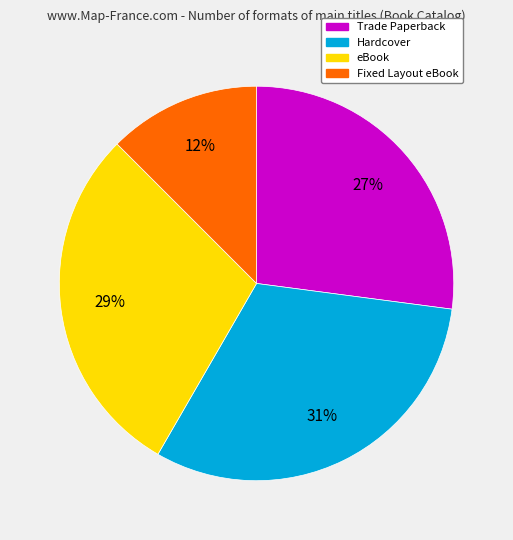

How many segments does this pie chart have?

4